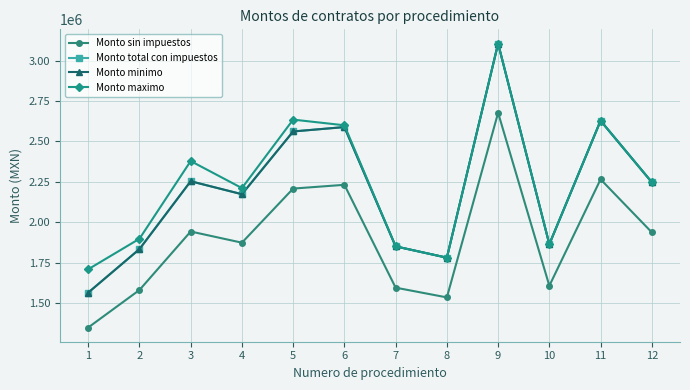

Between 8 and 1, which is larger?

8